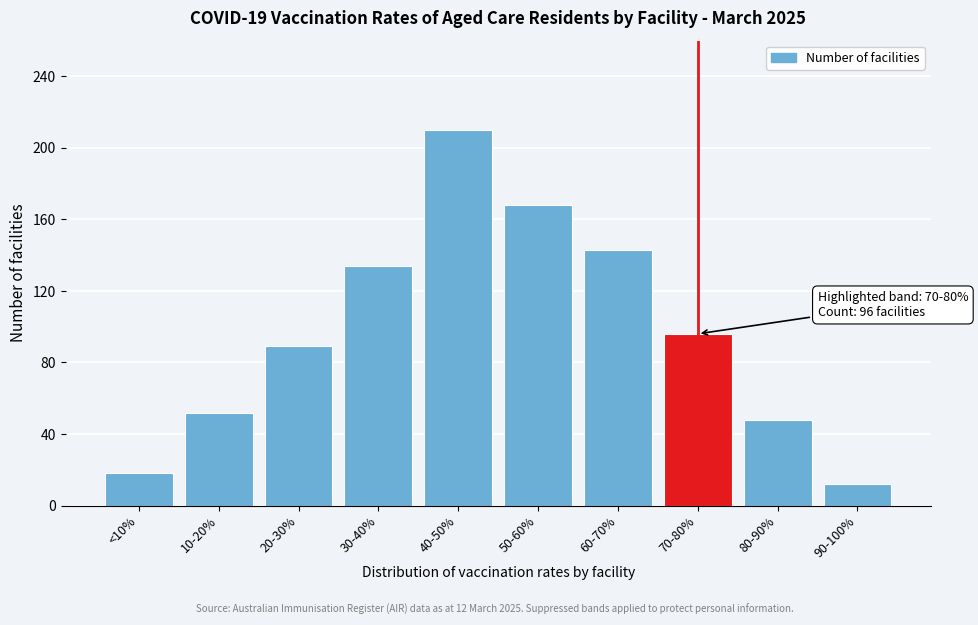

Reading left to right, list all the values displayed in this chart.

<10%=18	10-20%=52	20-30%=89	30-40%=134	40-50%=210	50-60%=168	60-70%=143	70-80%=96	80-90%=48	90-100%=12